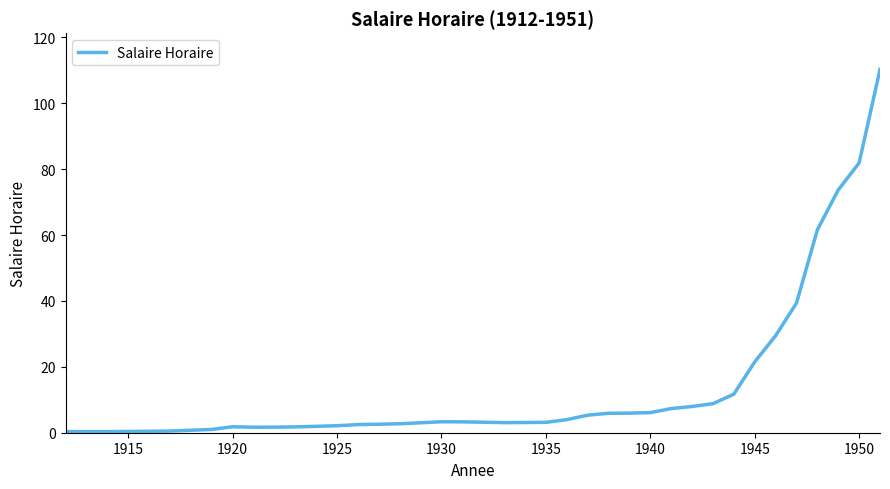

What is the difference between the maximum and minimum values?

109.9